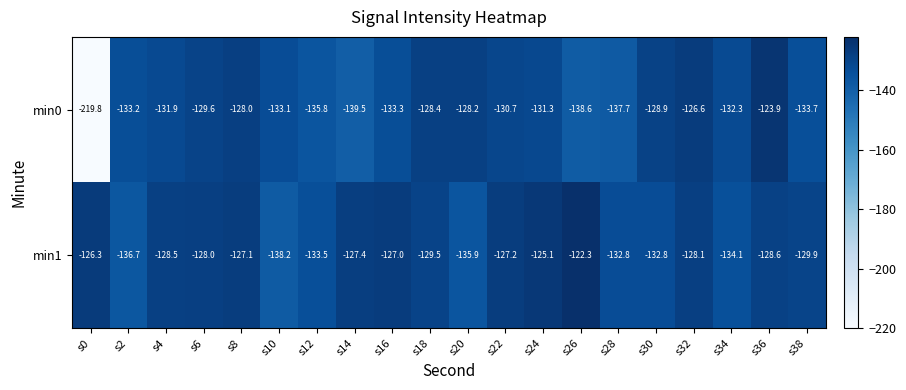

Between s10 and s34, which series saw the biggest shift?

min1